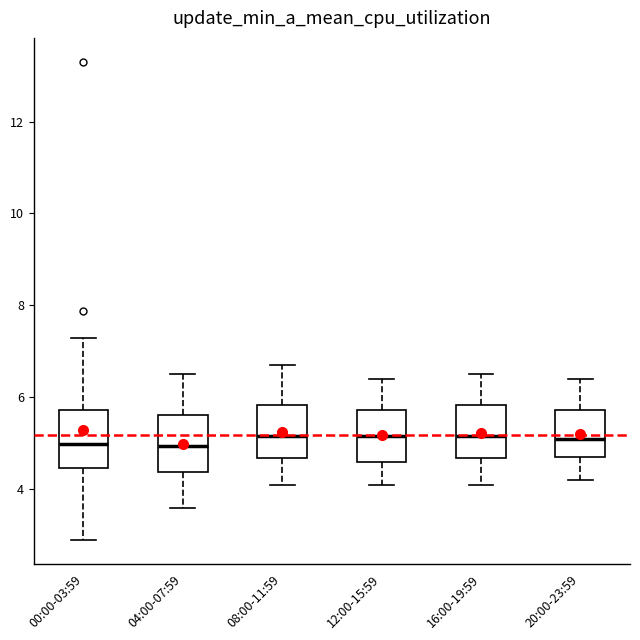

Reading left to right, transcribe this box plot: for each box, give where its median line is, the range the box spans, and where its two whiskers end, as read against the y-axis. The values are not printed on the chart, so give them approximately, as read against the axis.

00:00-03:59: median 5.0, box 4.4 to 5.8, whiskers 3.0 to 7.4
04:00-07:59: median 5.0, box 4.4 to 5.6, whiskers 3.6 to 6.6
08:00-11:59: median 5.2, box 4.6 to 5.8, whiskers 4.2 to 6.8
12:00-15:59: median 5.2, box 4.6 to 5.8, whiskers 4.2 to 6.4
16:00-19:59: median 5.2, box 4.6 to 5.8, whiskers 4.2 to 6.6
20:00-23:59: median 5.2, box 4.8 to 5.8, whiskers 4.2 to 6.4